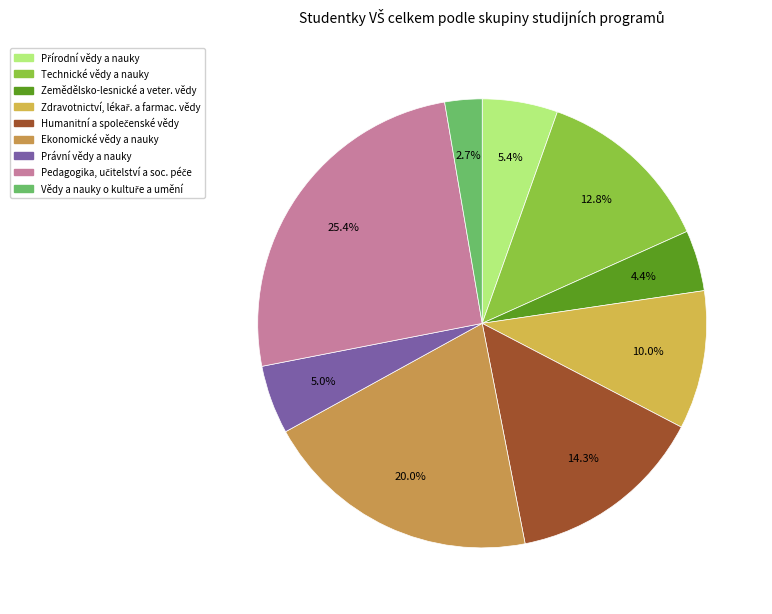

How many segments does this pie chart have?

9